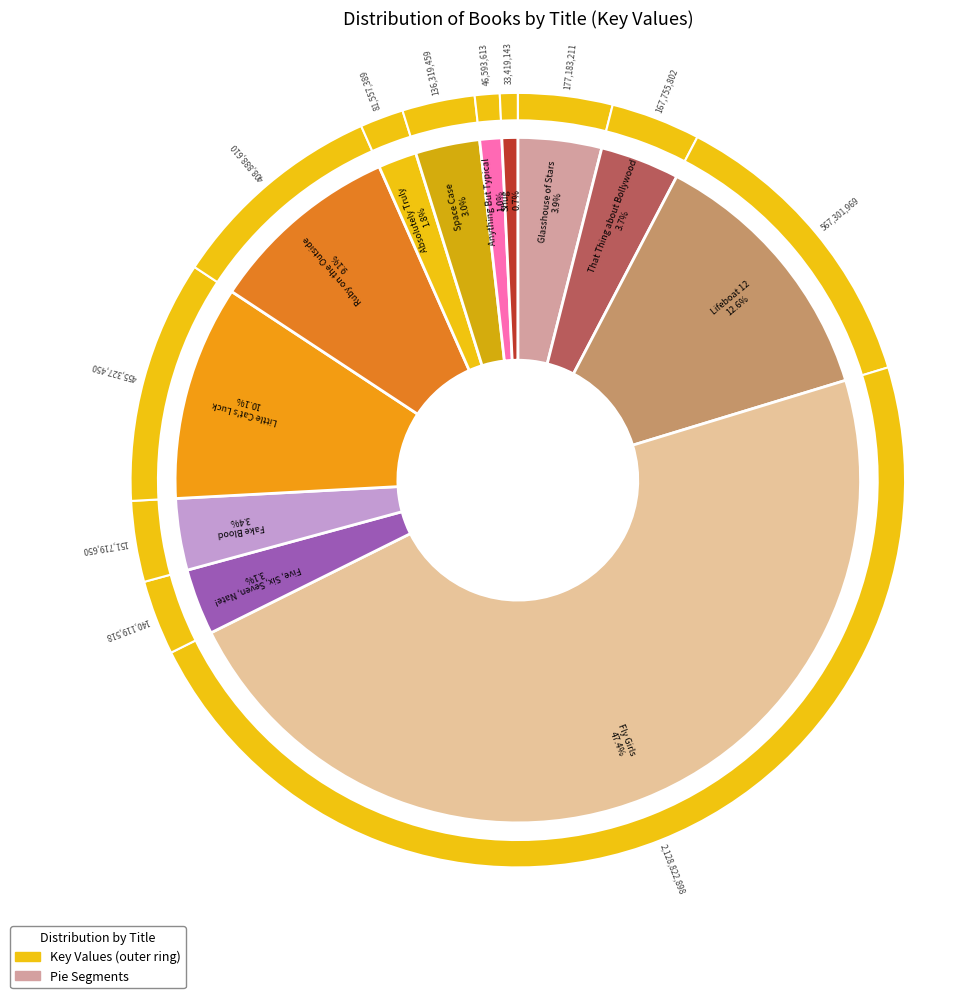

What is the largest slice in the pie chart?

Fly Girls